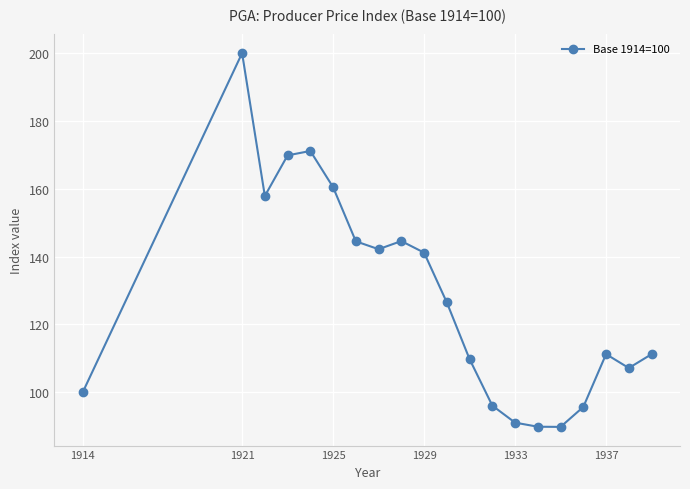

Does the chart have visible grid lines?

Yes